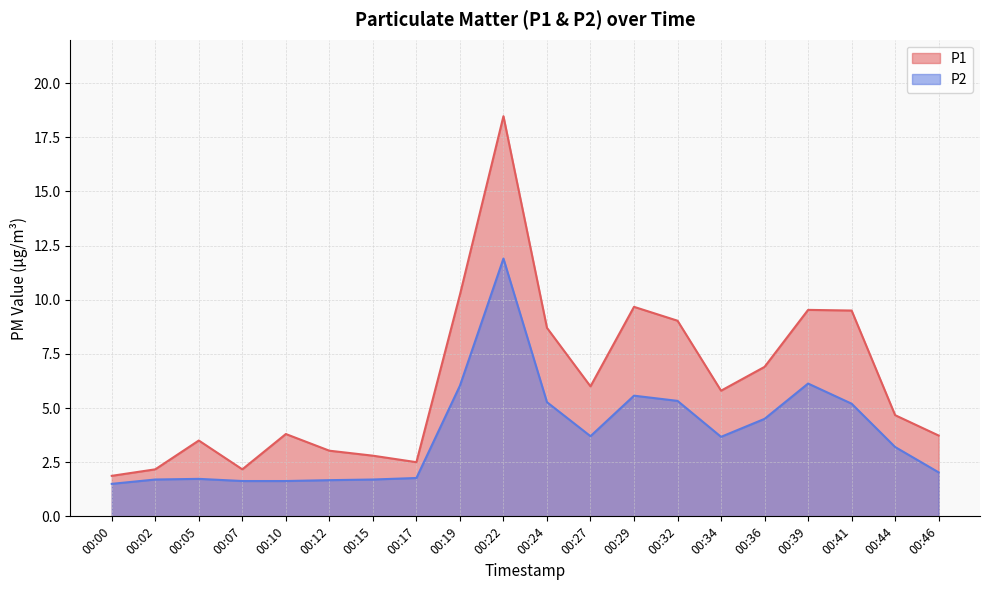

True or false: P1 and P2 cross at least once.

False